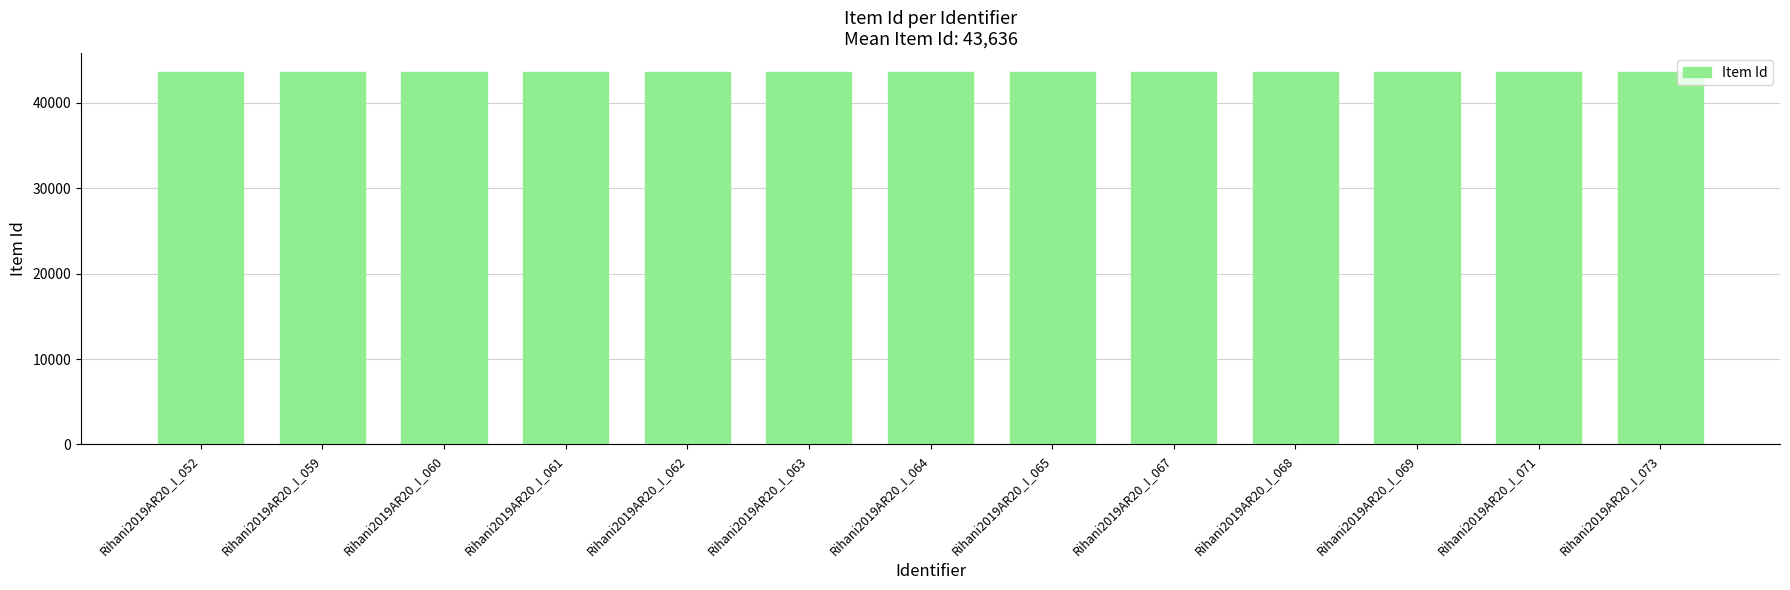

The value at Rihani2019AR20_I_069 is 24957. True or false?

False